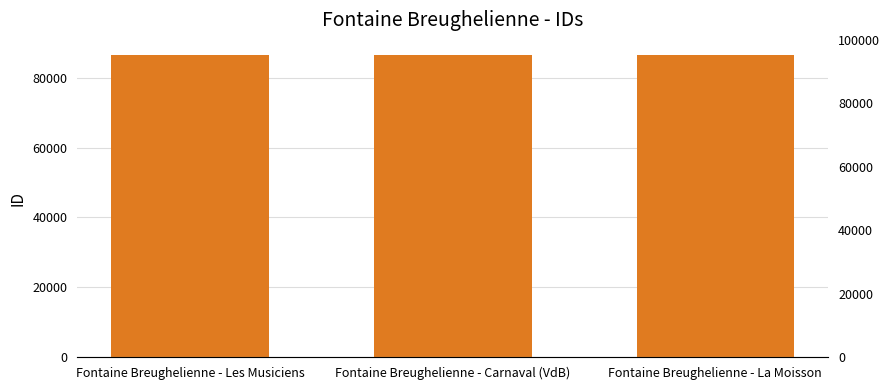

What is the smallest value displayed?

86529